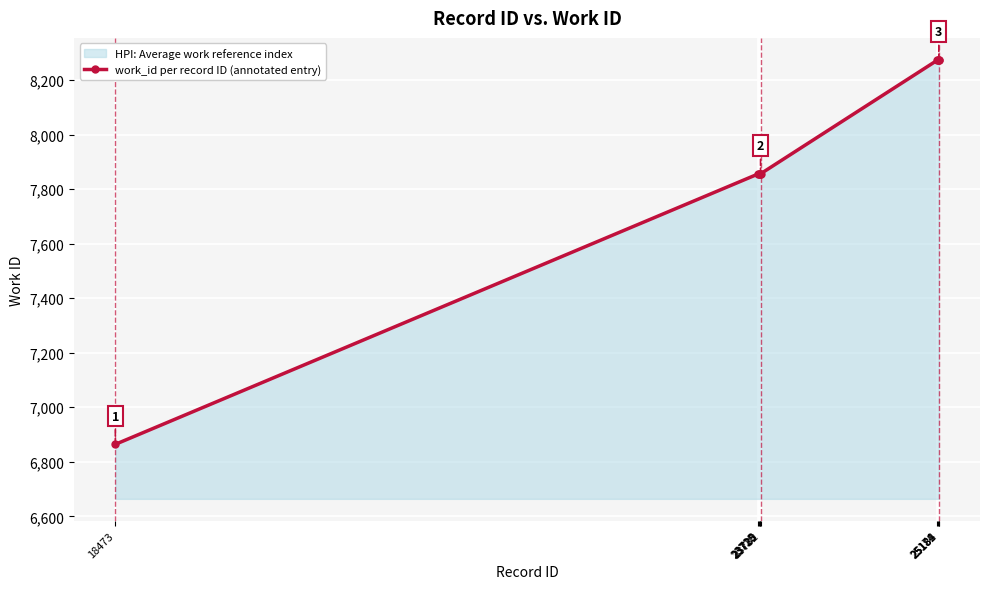

List the labels in order of value, smallest first.

18473, 23715, 23720, 23725, 23728, 23732, 25174, 25182, 25184, 25185